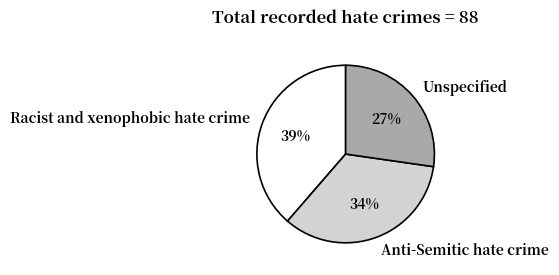

How many segments does this pie chart have?

3